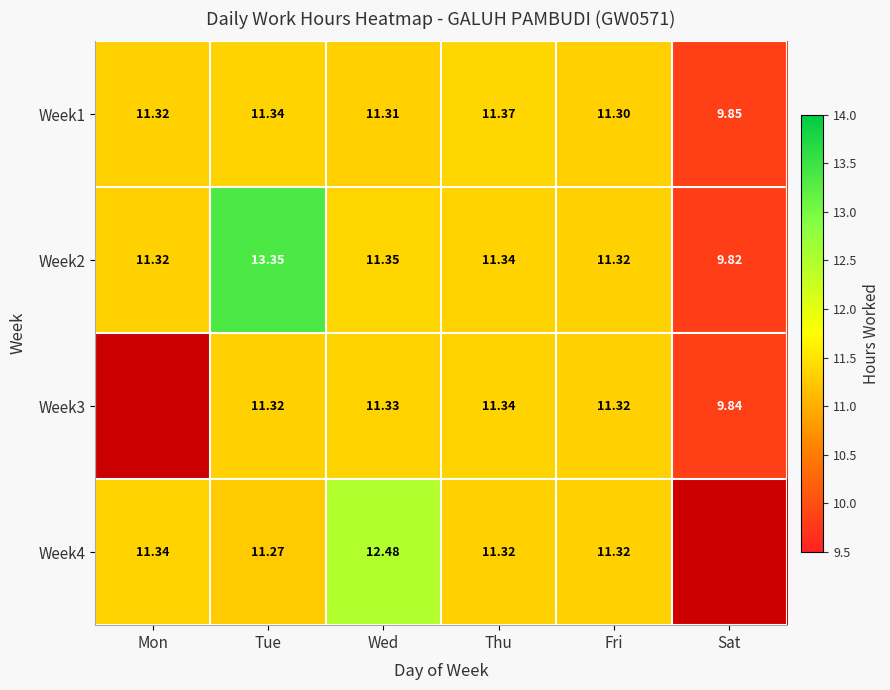

Where is Week1 nearest to the value 10?

Sat